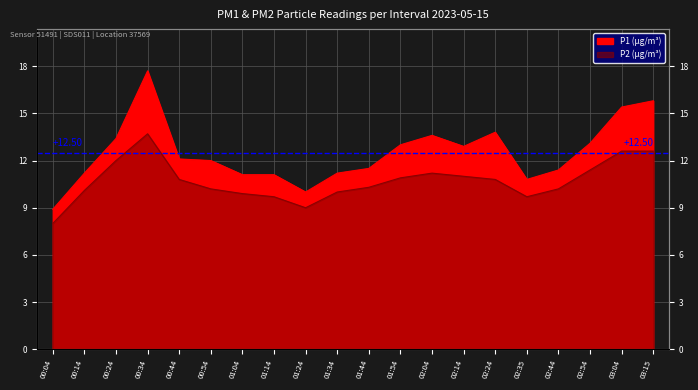

Is it true that P2 equals 15.9 at 00:24?

False